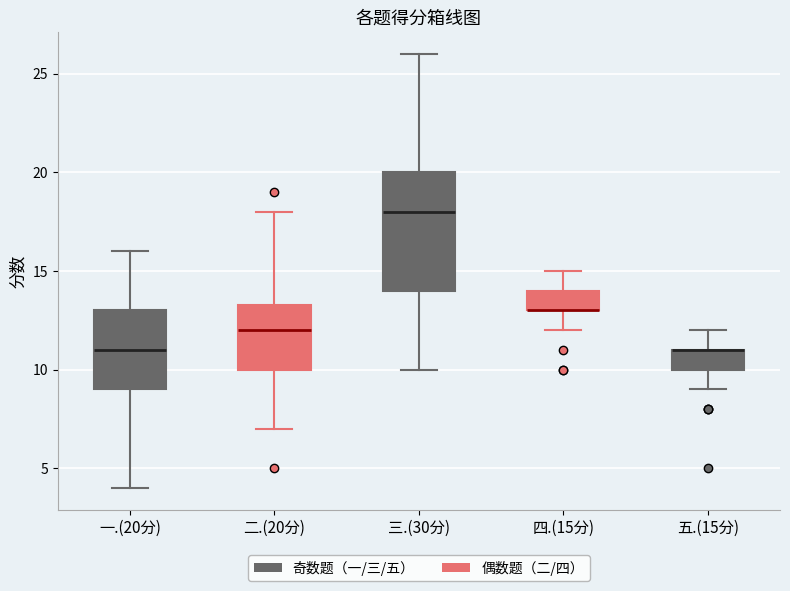

Which box is the tallest, from its lower edge to its upper edge?

三.(30分)